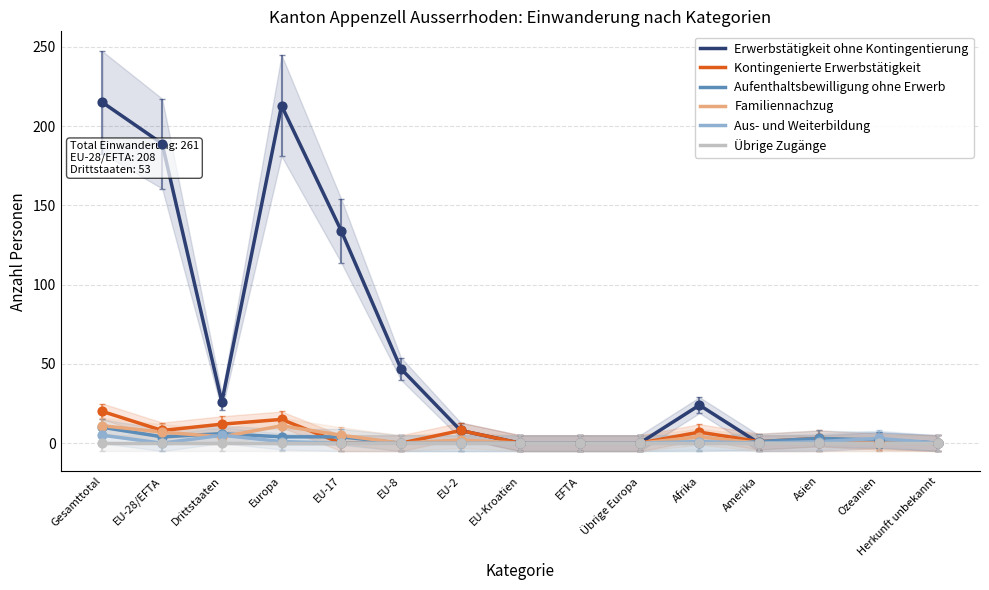

Which series contains the highest Y value?

Erwerbstätigkeit ohne Kontingentierung